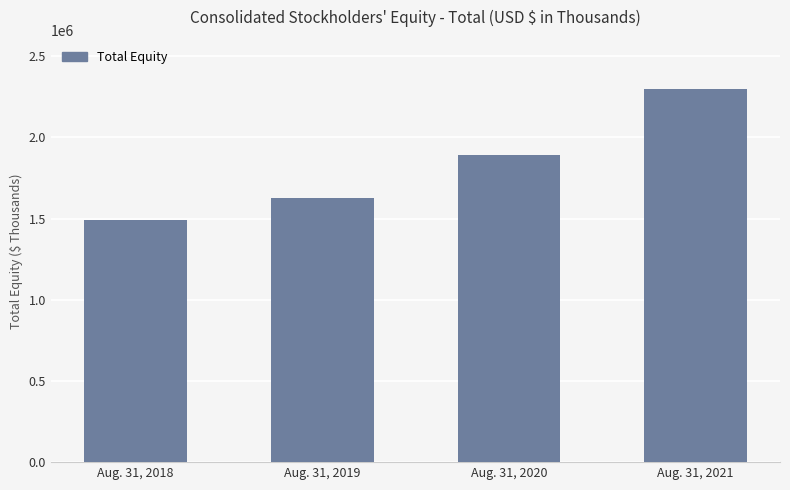

Are the bars grouped side by side (vs. stacked)?

No